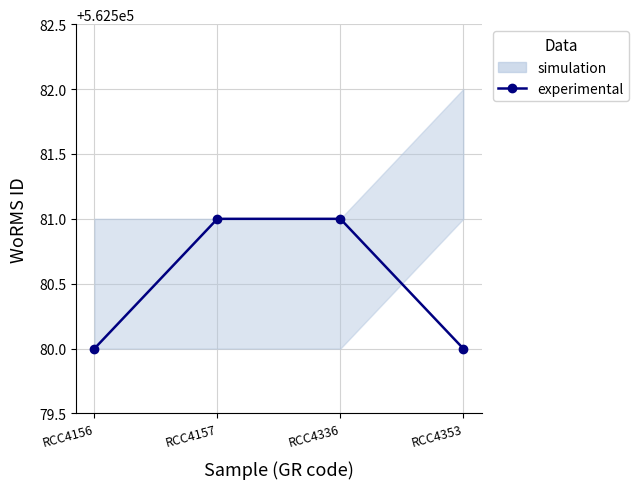

What is the sum of all values?

2250322